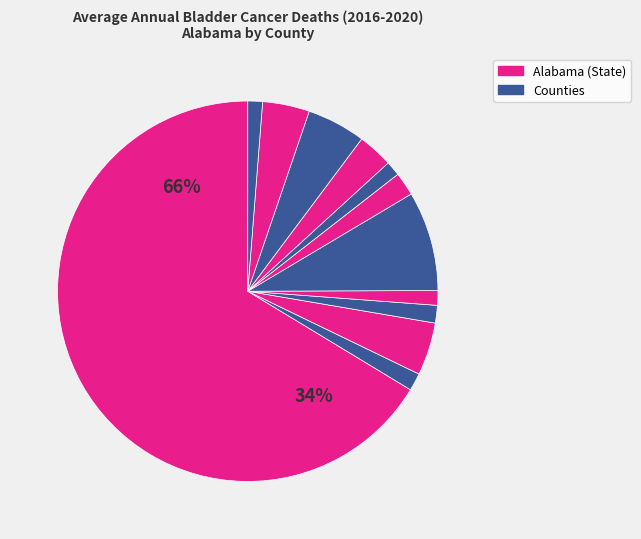

What is the largest slice in the pie chart?

Alabama